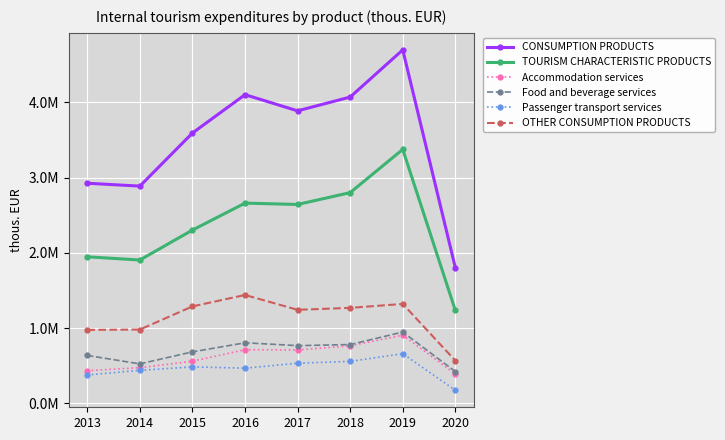

Does the chart have visible grid lines?

Yes